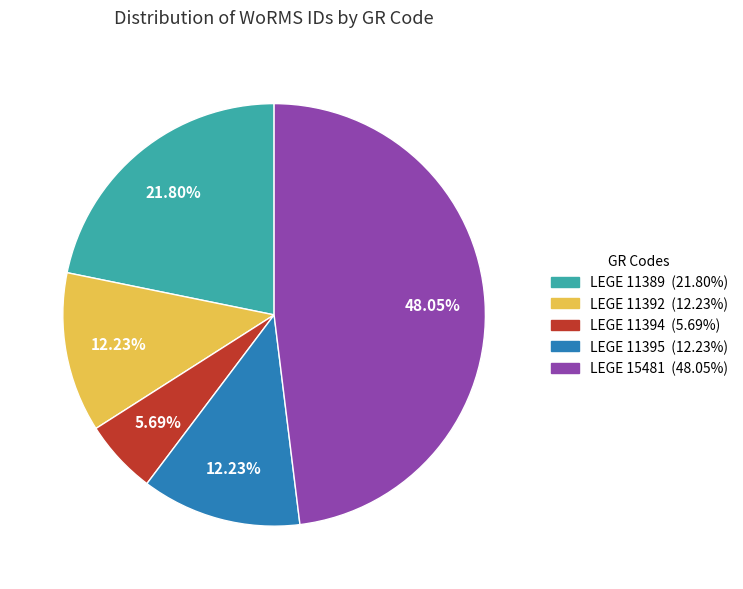

How many slices are in this pie chart?

5